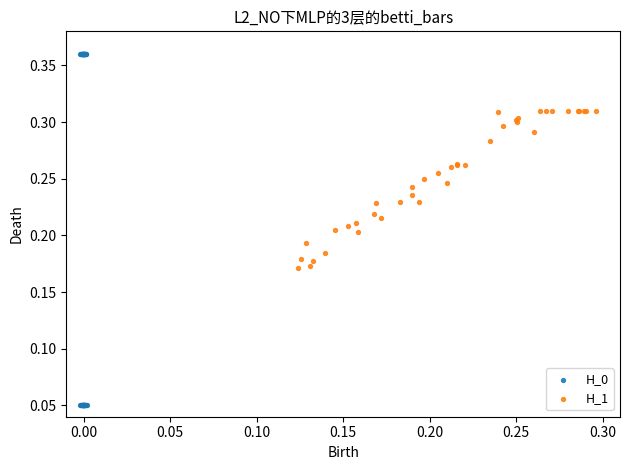

What are all the series names shown in the legend?

H_0, H_1